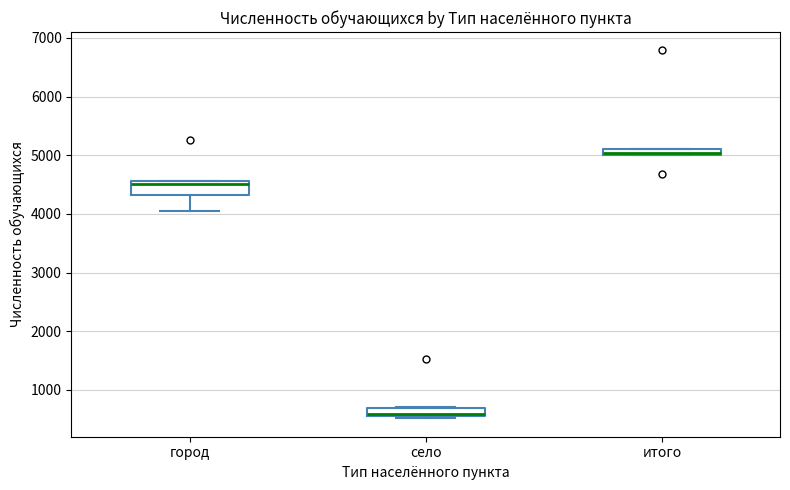

Which box has the highest median line?

итого